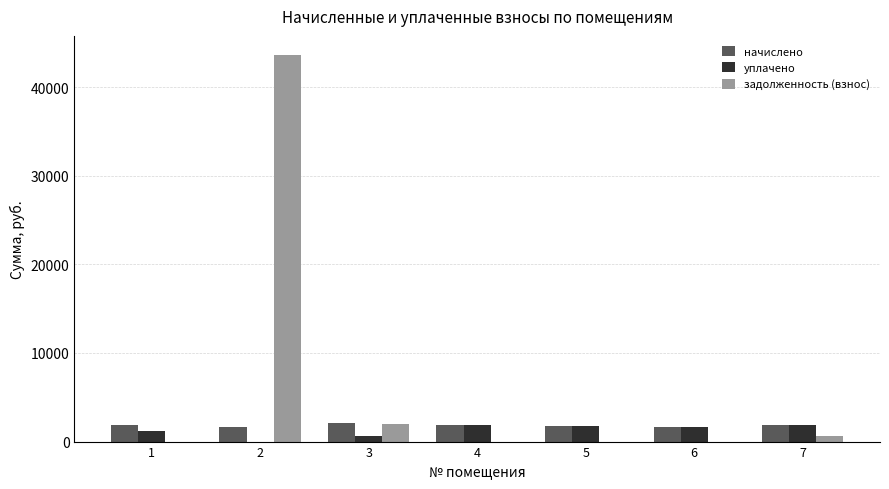

Which series has the largest total across all categories?

задолженность (взнос)